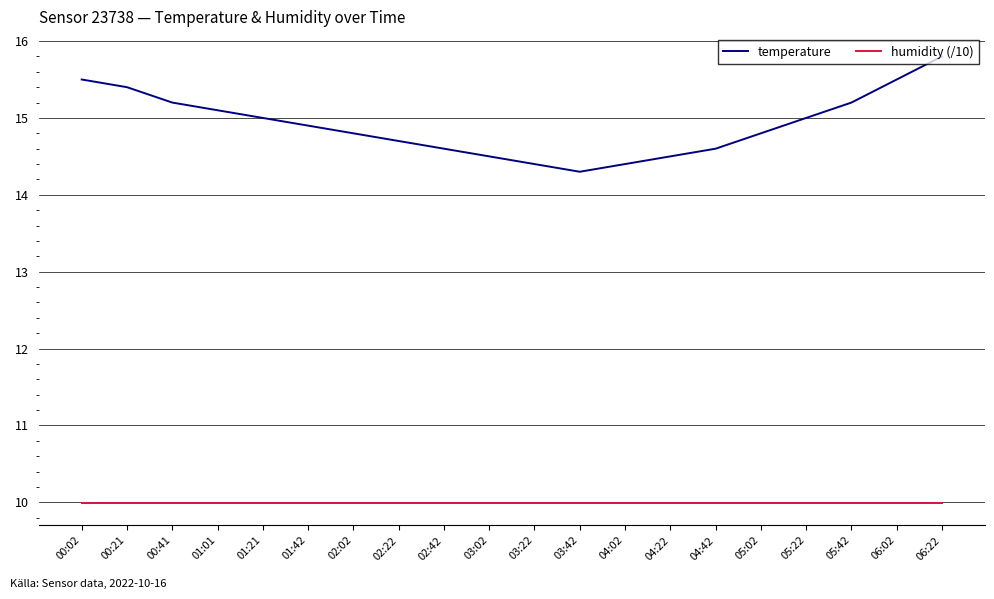

What is the average value of the temperature series?

14.9